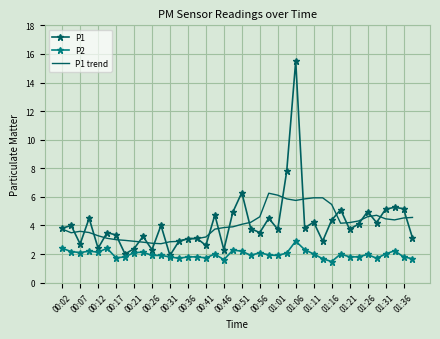

Which series has the largest range (max minus min)?

P1